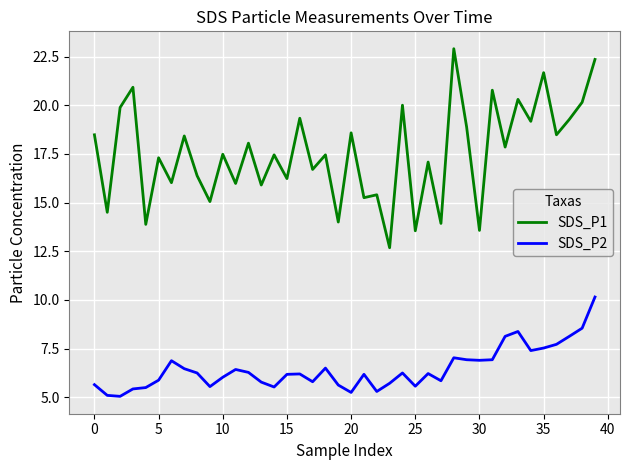

What is the lowest value of the SDS_P1 series?

12.7